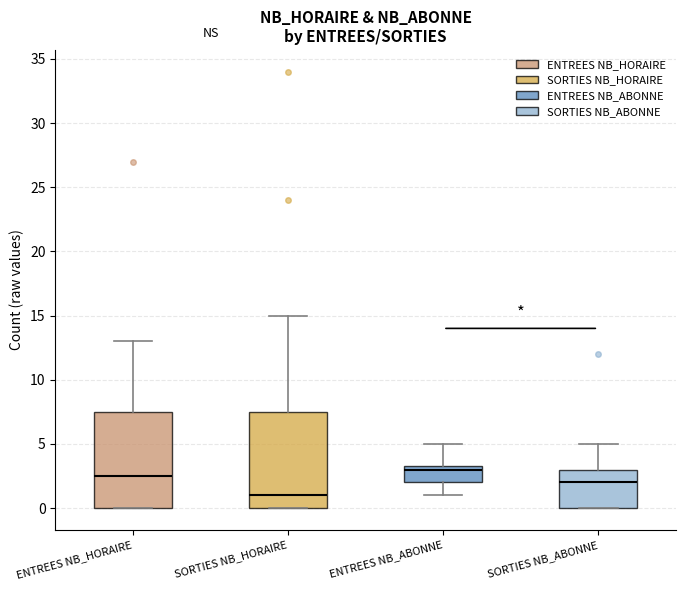

Reading left to right, read every box against the y-axis: the position of its median line, the range the box covers, and the ends of its whiskers. The values are not printed on the chart, so give them approximately, as read against the axis.

ENTREES NB_HORAIRE: median 2.5, box 0.0 to 7.5, whiskers 0.0 to 13.0
SORTIES NB_HORAIRE: median 1.0, box 0.0 to 7.5, whiskers 0.0 to 15.0
ENTREES NB_ABONNE: median 3.0, box 2.0 to 3.5, whiskers 1.0 to 5.0
SORTIES NB_ABONNE: median 2.0, box 0.0 to 3.0, whiskers 0.0 to 5.0